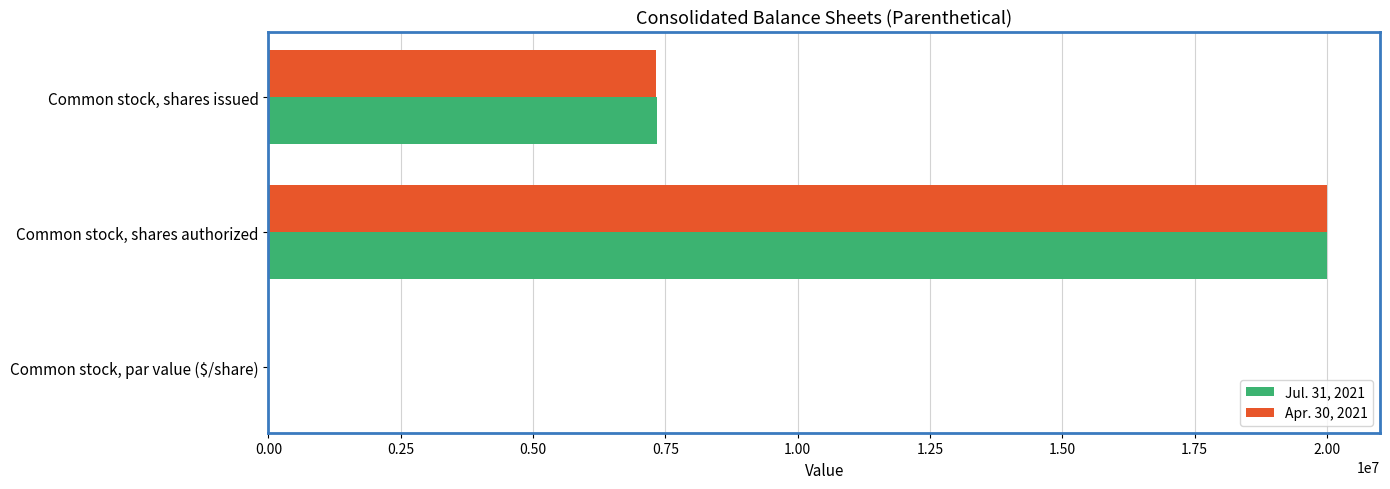

Is it true that Jul. 31, 2021 equals 11857978.2 at Common stock, shares issued?

False